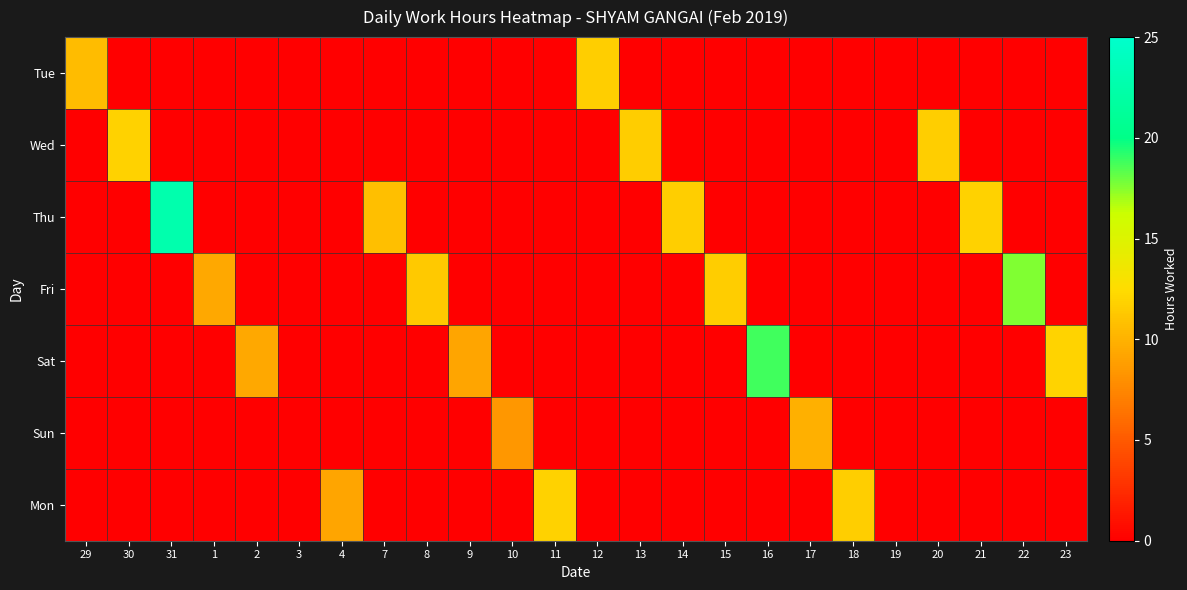

At how many categories does at least one series exceed 2?

22